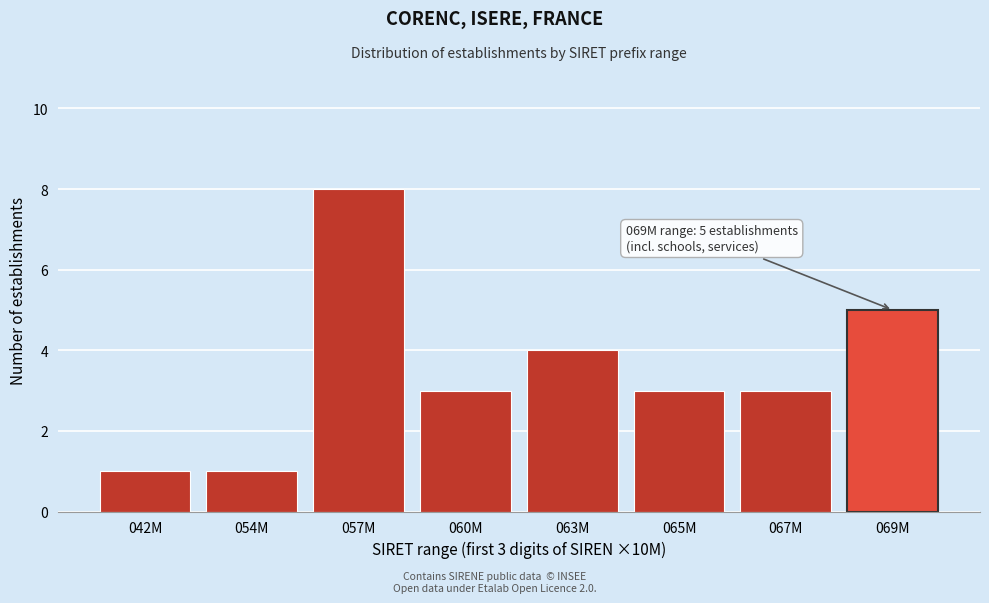

Reading left to right, transcribe all the data shown in this chart.

042M=1	054M=1	057M=8	060M=3	063M=4	065M=3	067M=3	069M=5